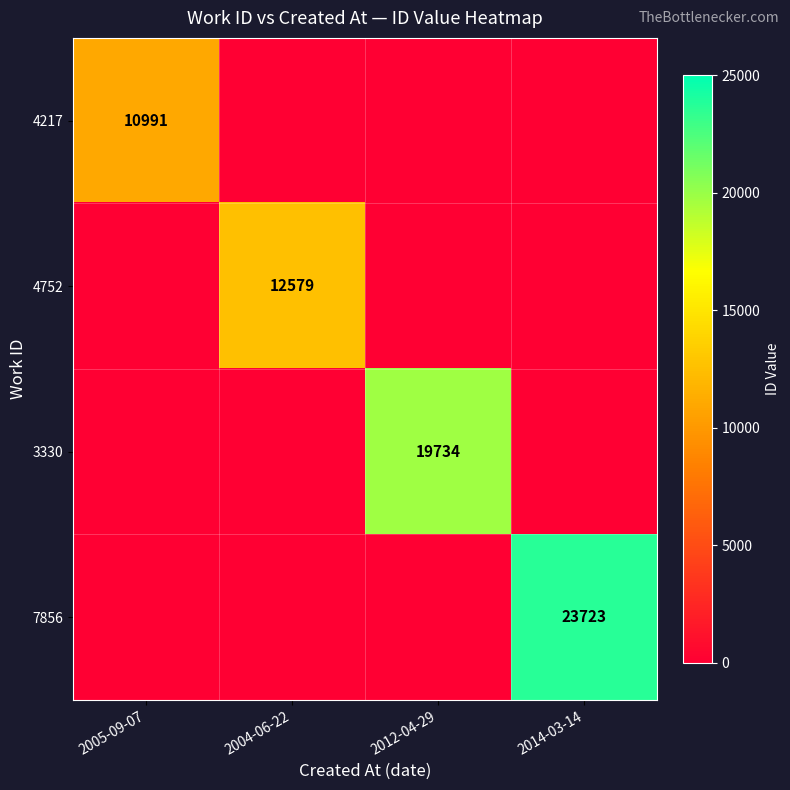

The value of 7856 at 2014-03-14 is 23723. True or false?

True